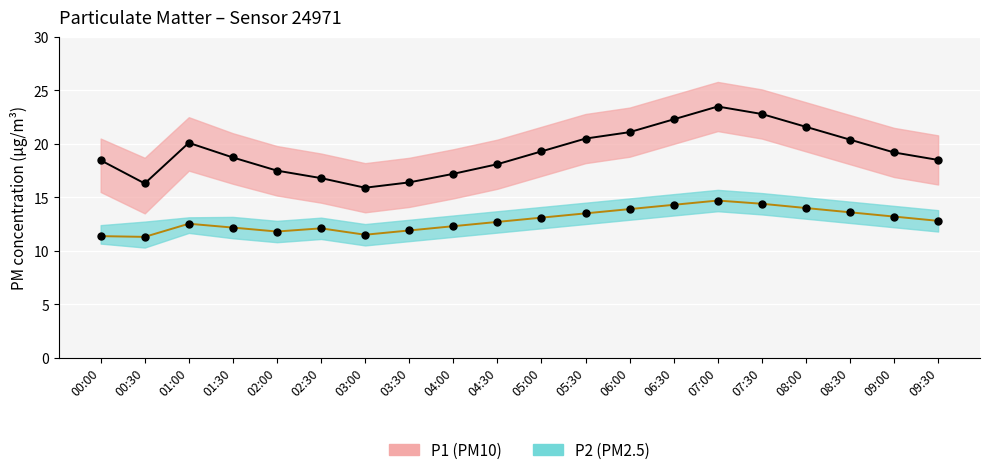

What is the label of the 2nd point from the left?

00:30